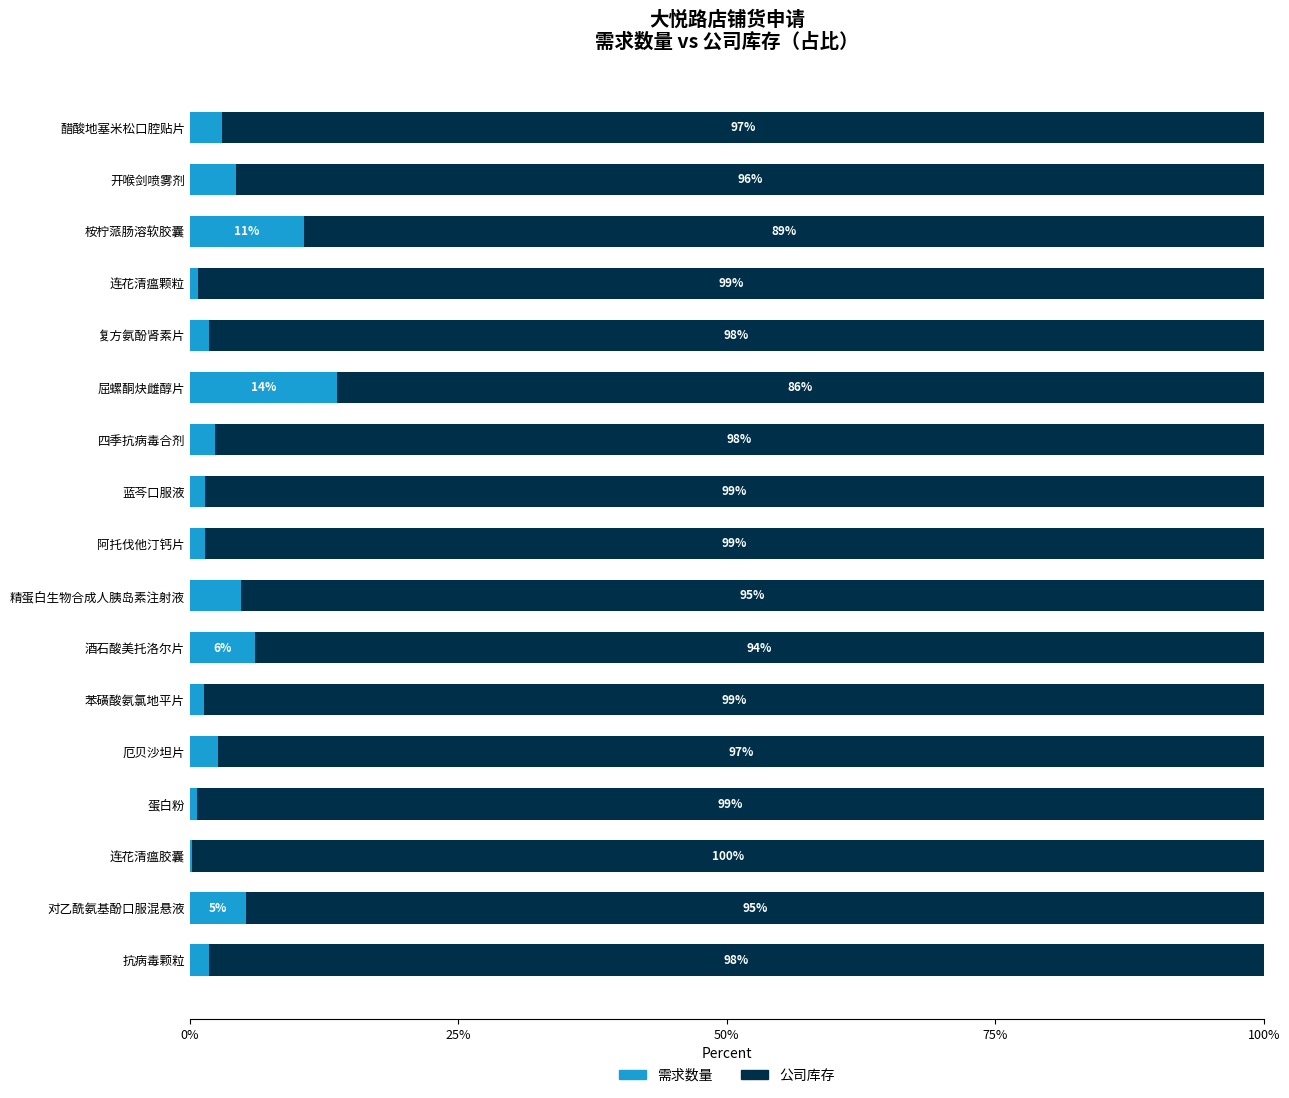

Where is 需求数量 nearest to the value 6?

酒石酸美托洛尔片